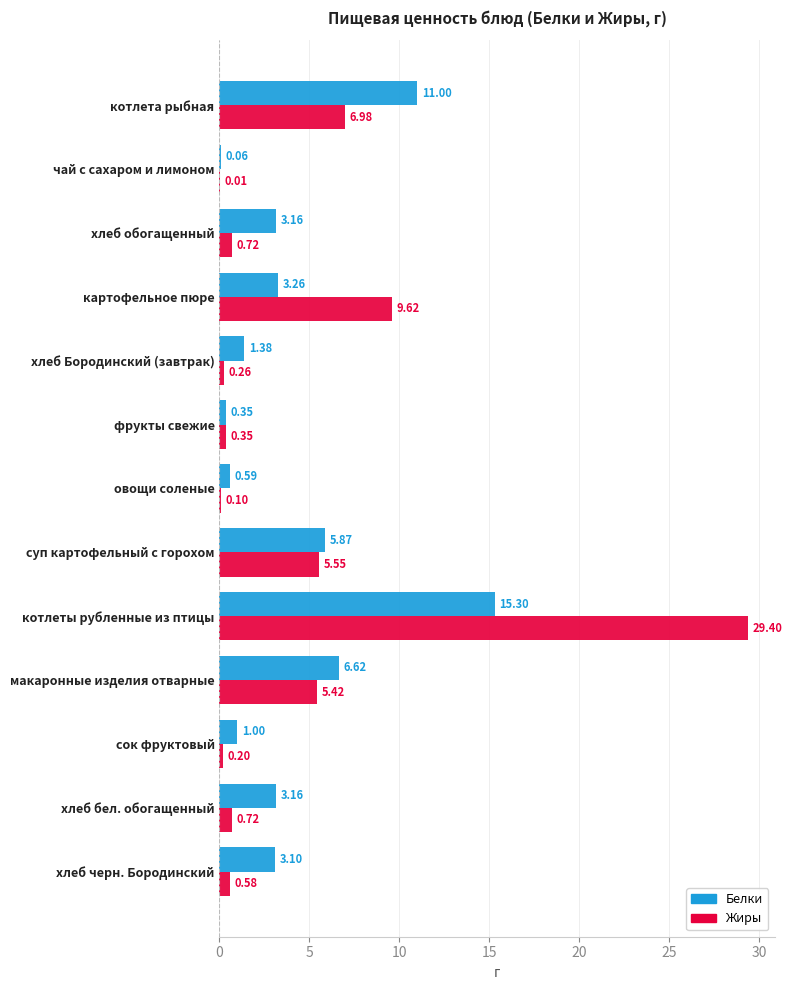

Which series has the largest total across all categories?

Жиры